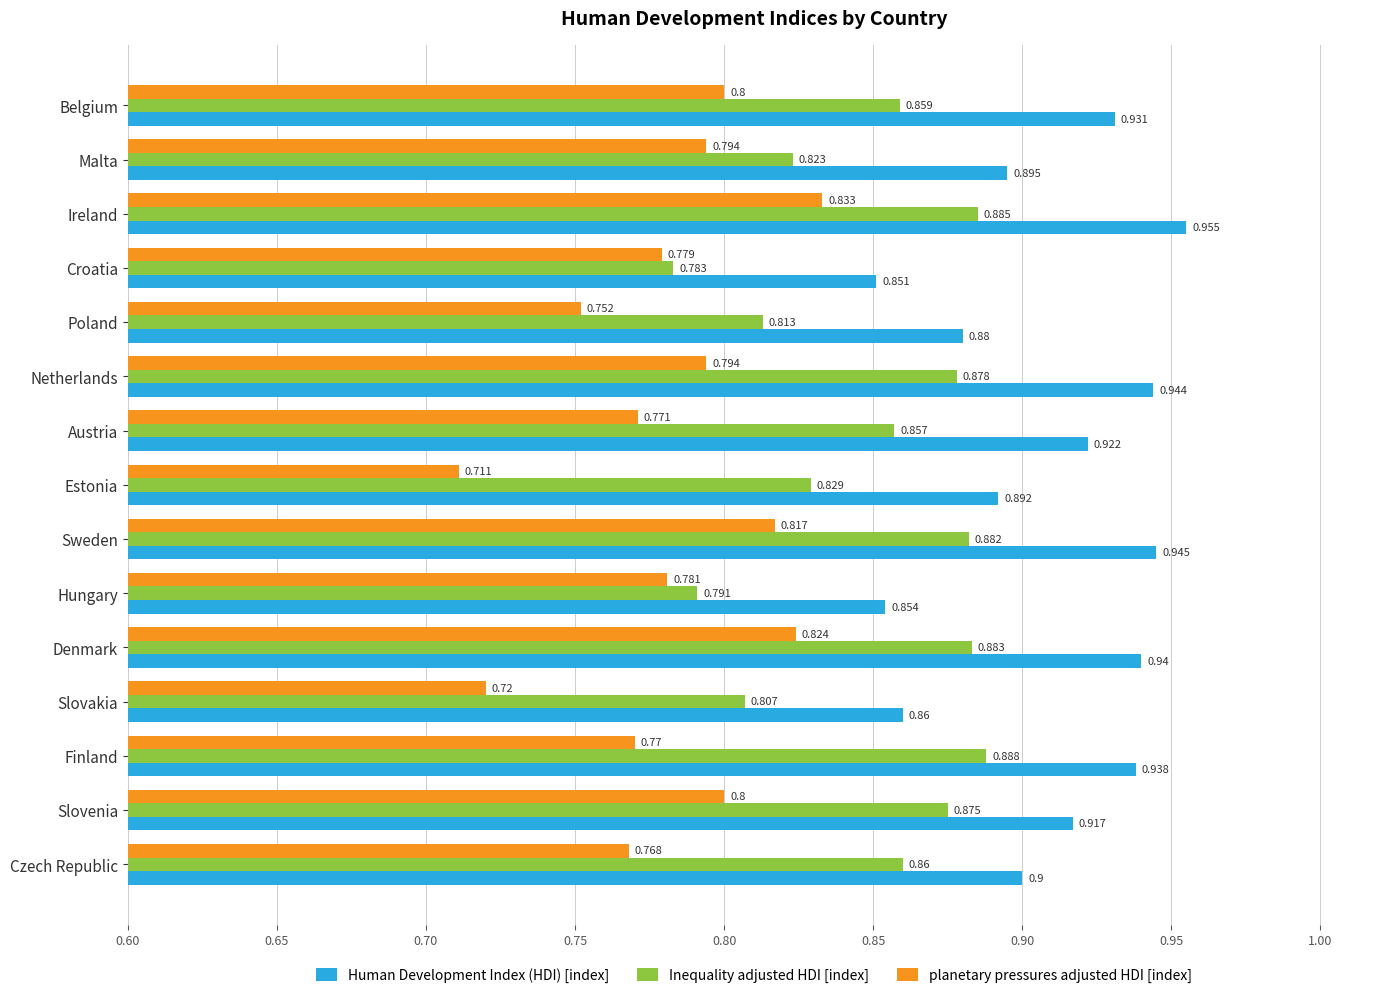

Rank the categories by Inequality adjusted HDI [index] value from highest to lowest.

Finland, Ireland, Denmark, Sweden, Netherlands, Slovenia, Czech Republic, Belgium, Austria, Estonia, Malta, Poland, Slovakia, Hungary, Croatia